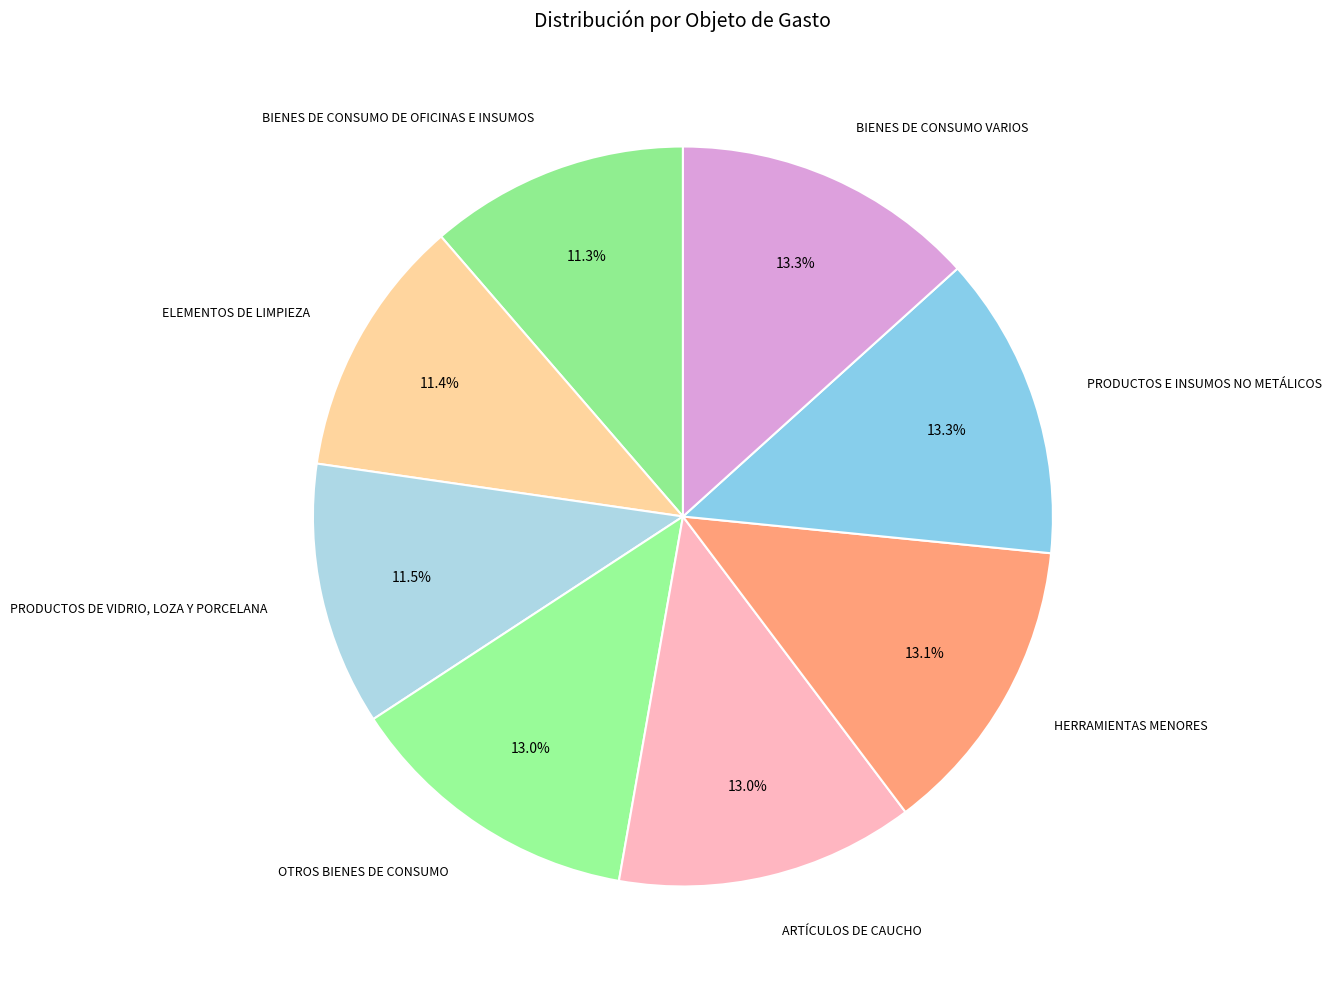

Does PRODUCTOS DE VIDRIO, LOZA Y PORCELANA account for over 50% of the chart?

No